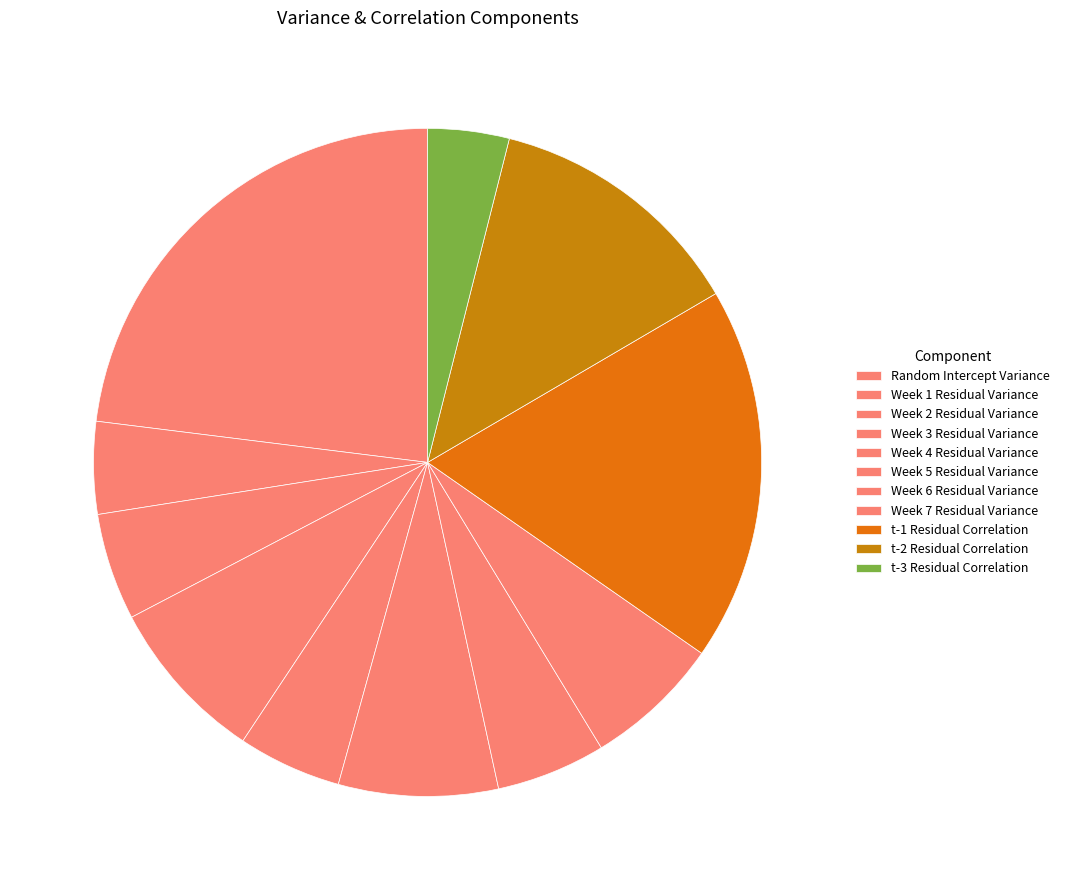

What is the smallest slice in the pie chart?

t-3 Residual Correlation